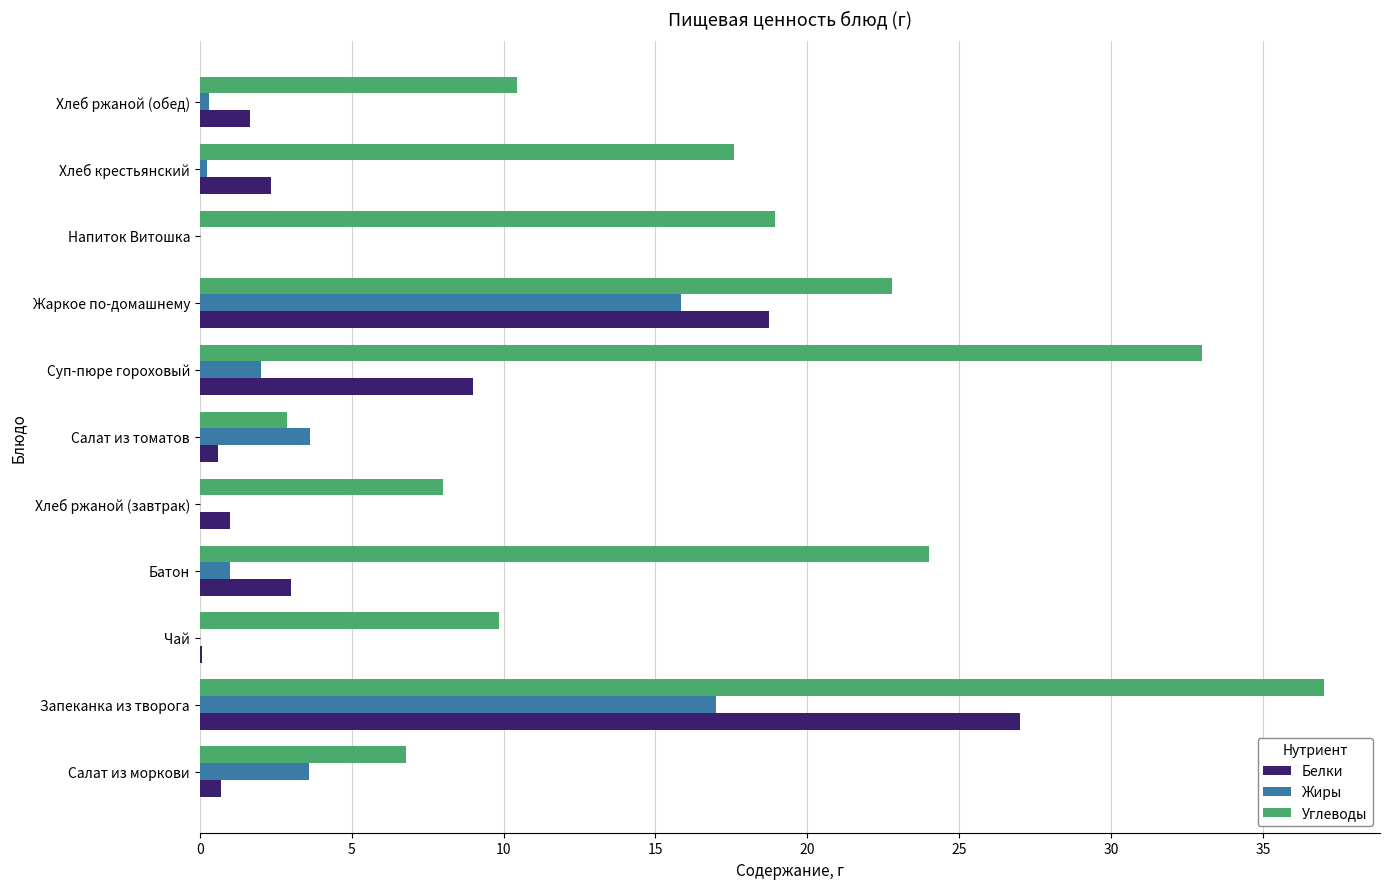

What is the average value of the Белки series?

5.8